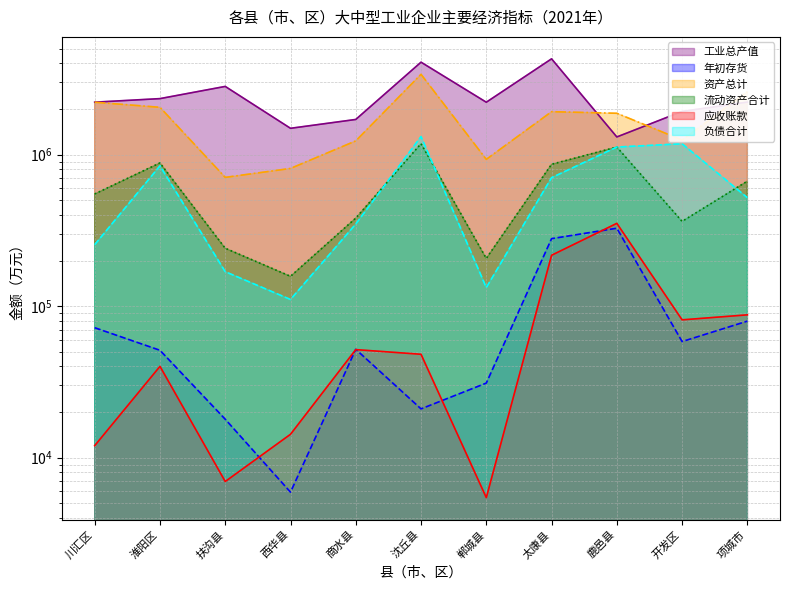

Which has a higher value, 开发区 or 扶沟县?

扶沟县